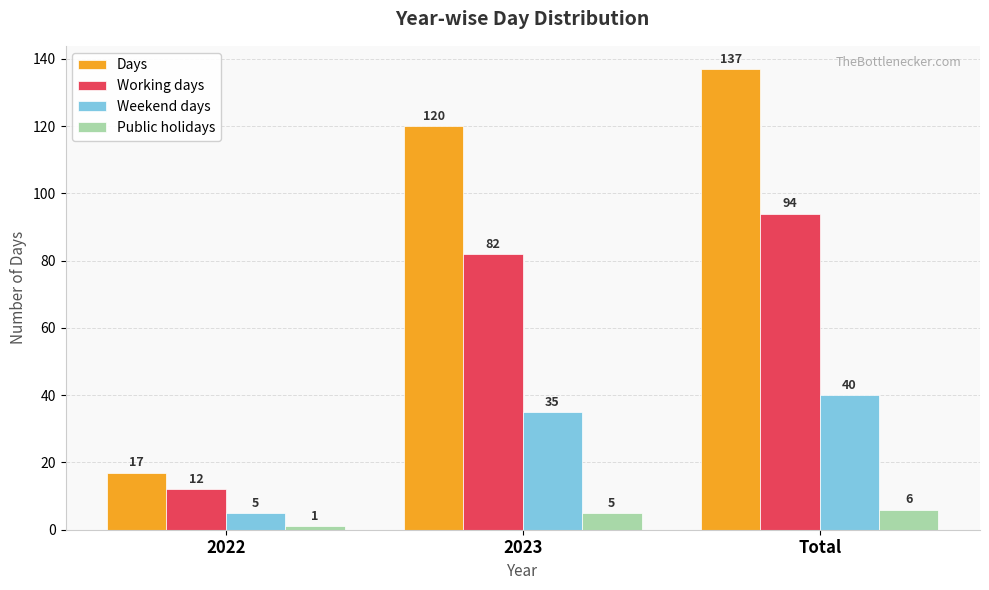

Reading left to right, transcribe all the data shown in this chart.

Days: 17	120	137
Working days: 12	82	94
Weekend days: 5	35	40
Public holidays: 1	5	6